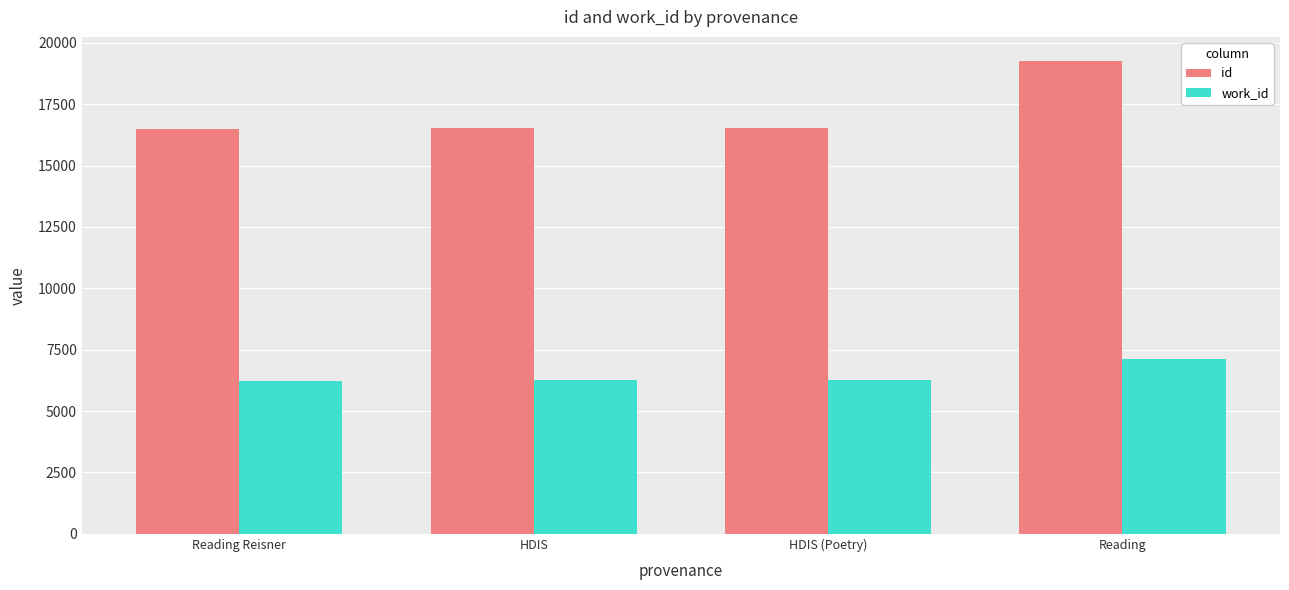

Which series has the largest total across all categories?

id